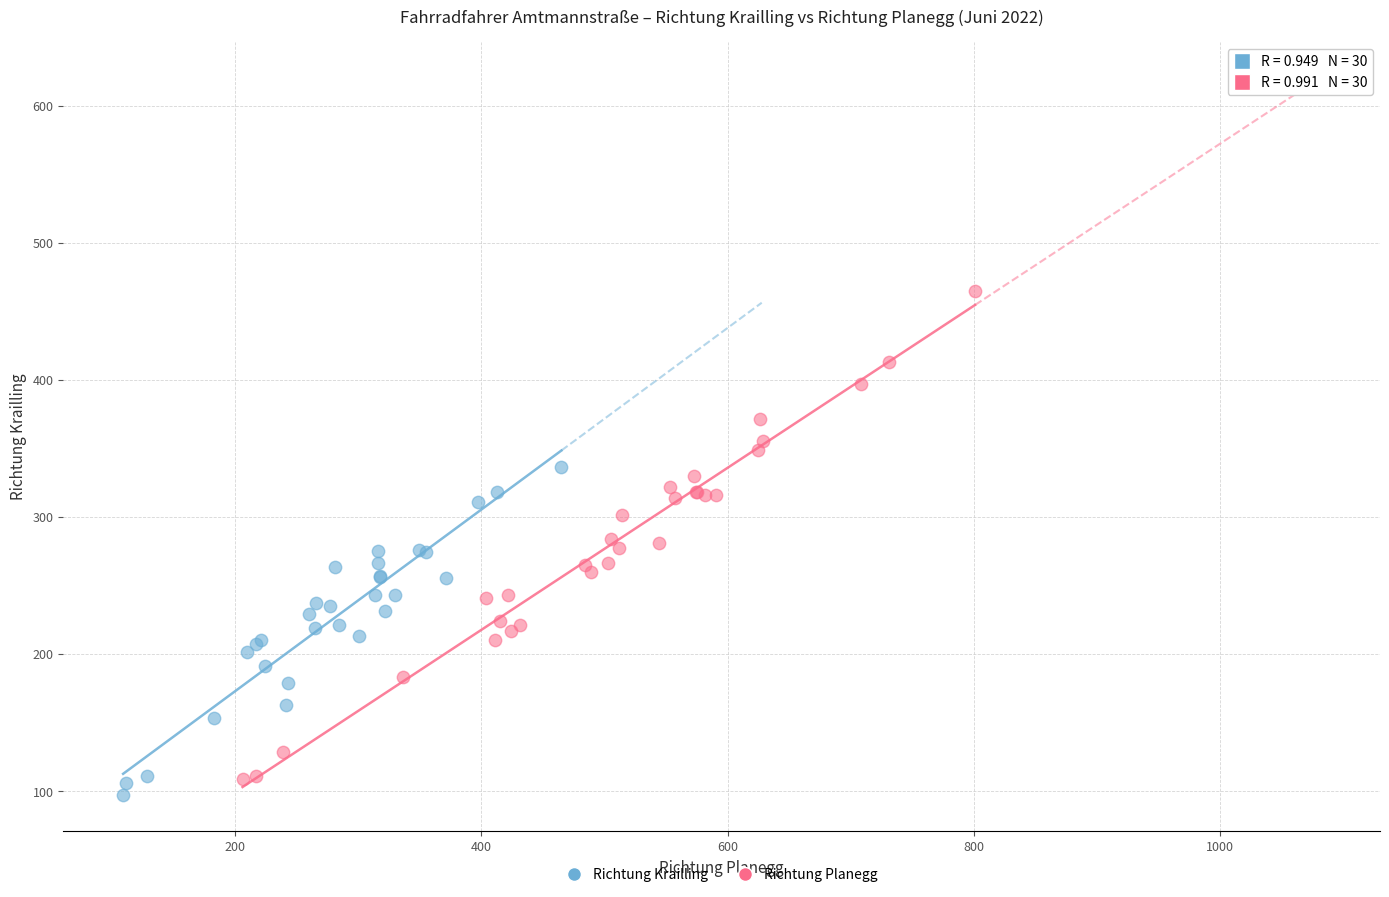

Which series reaches the maximum Y coordinate?

Richtung Planegg